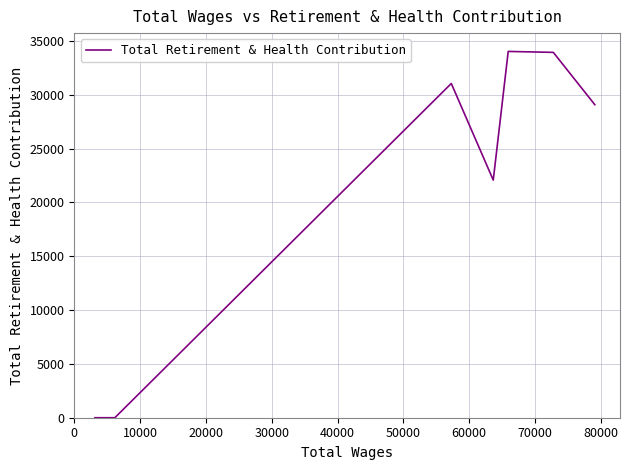

What is the value of the 7th point from the left?

22077